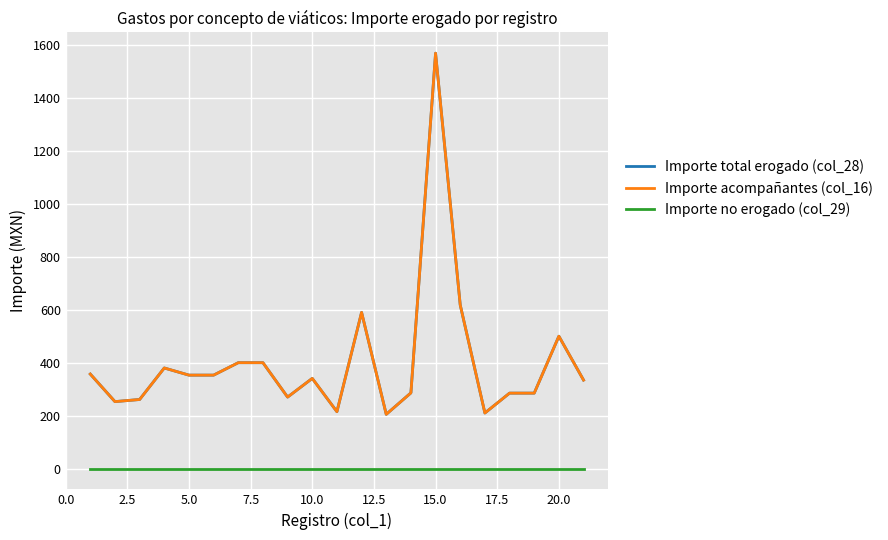

Which series has the largest total across all categories?

Importe total erogado (col_28)